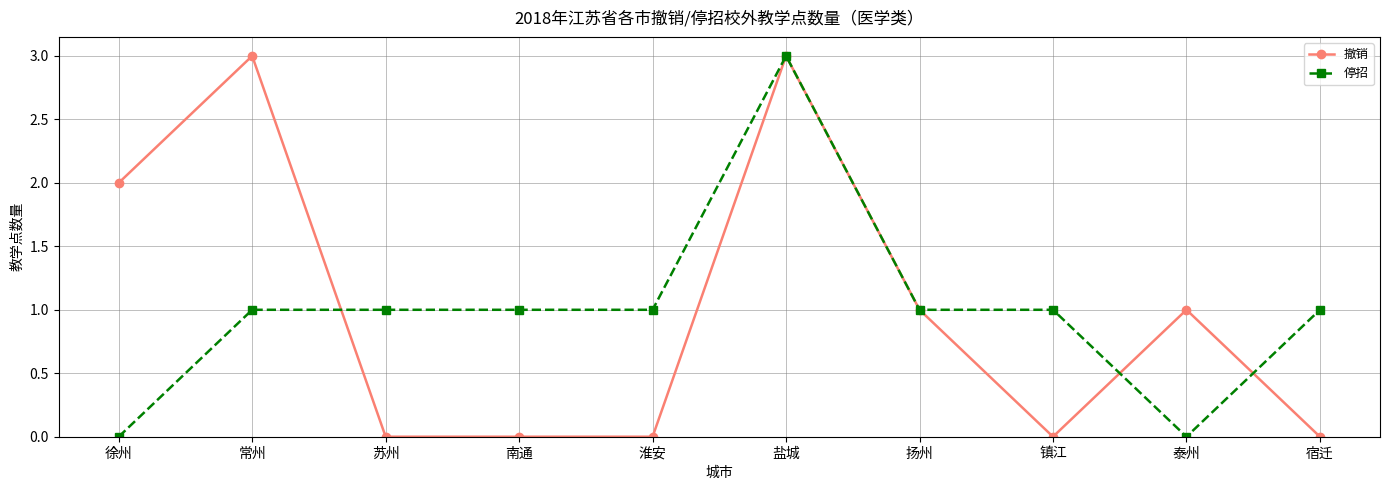

The 撤销 series shows 3 at 常州. True or false?

True